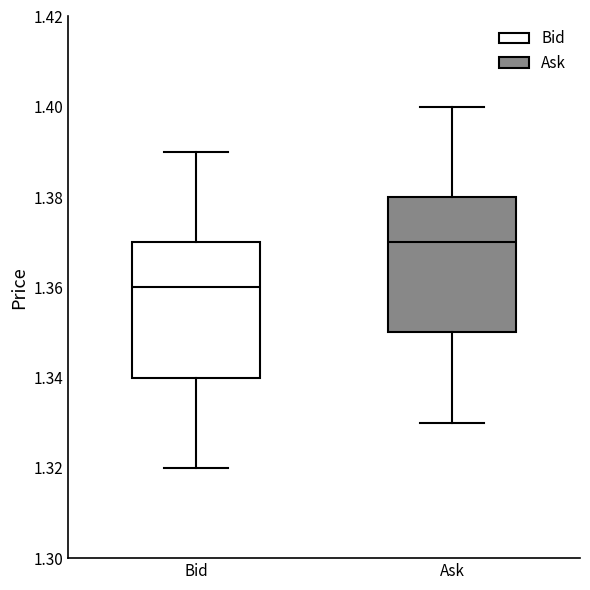

Reading left to right, read every box against the y-axis: the position of its median line, the range the box covers, and the ends of its whiskers. The values are not printed on the chart, so give them approximately, as read against the axis.

Bid: median 1.36, box 1.34 to 1.37, whiskers 1.32 to 1.39
Ask: median 1.37, box 1.35 to 1.38, whiskers 1.33 to 1.40